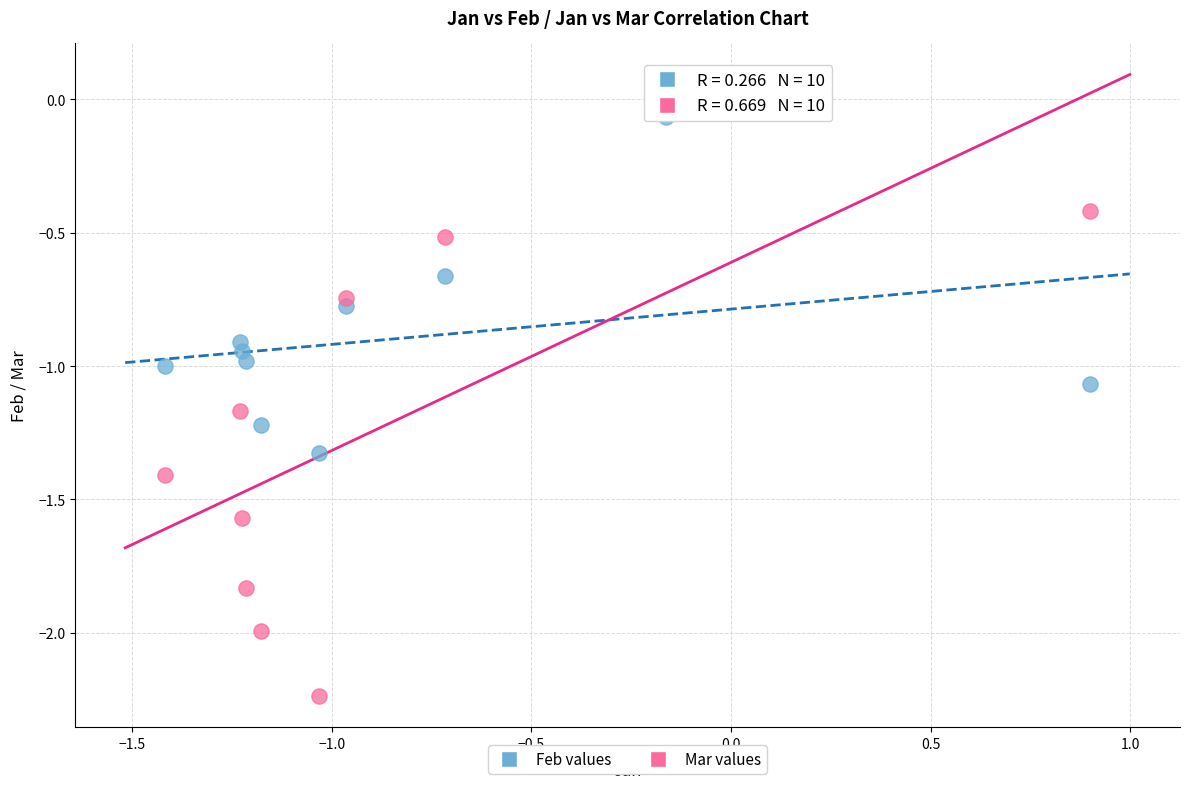

Which series has the largest Y range (max minus min)?

Mar values